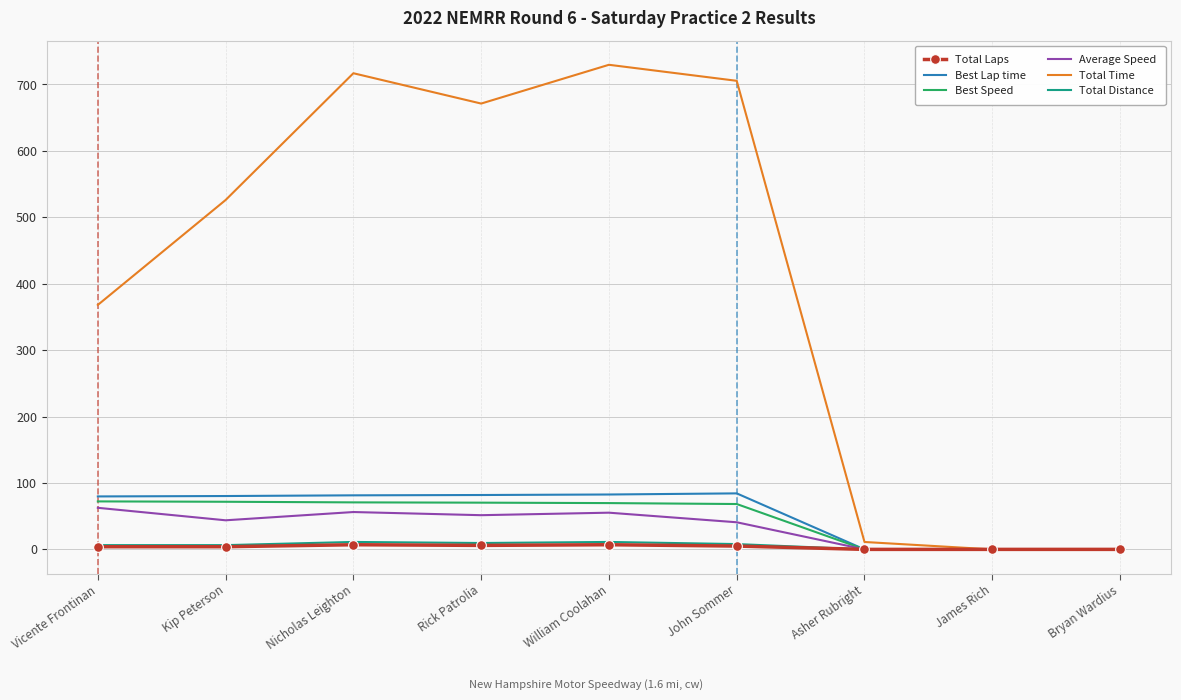

Is the value of Total Laps at James Rich greater than the value of Best Lap time at Kip Peterson?

No